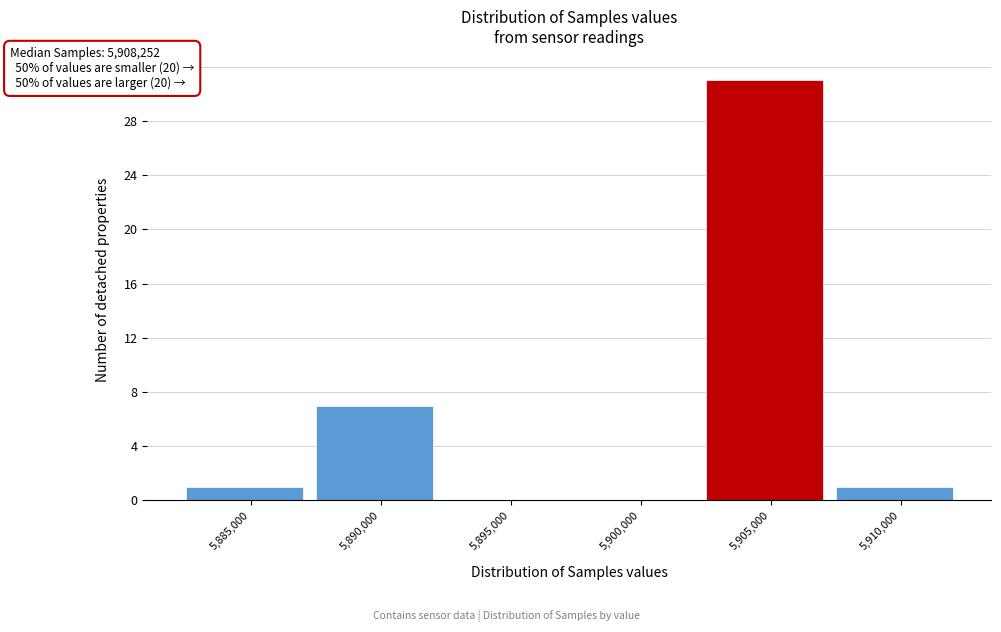

Reading left to right, what are all the values shown in this chart?

5,885,000=1	5,890,000=7	5,895,000=0	5,900,000=0	5,905,000=31	5,910,000=1